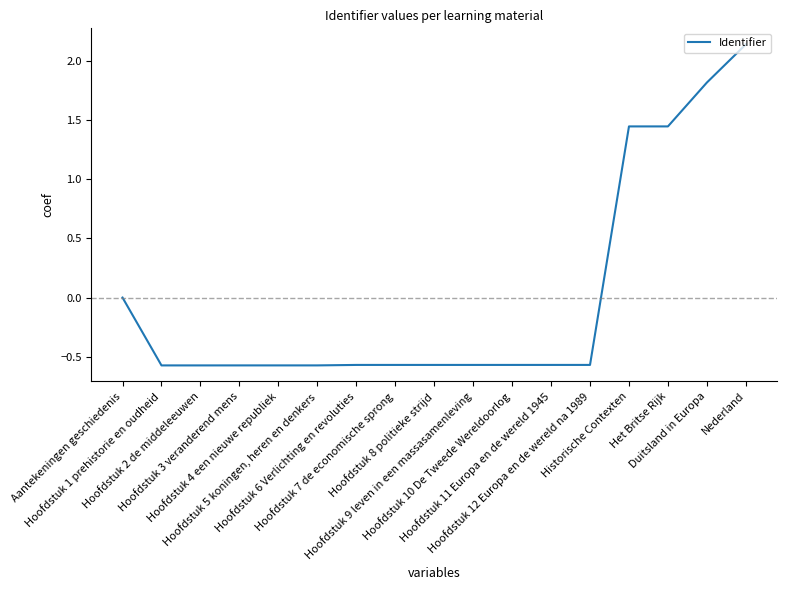

At which label is the value closest to 0?

Aantekeningen geschiedenis